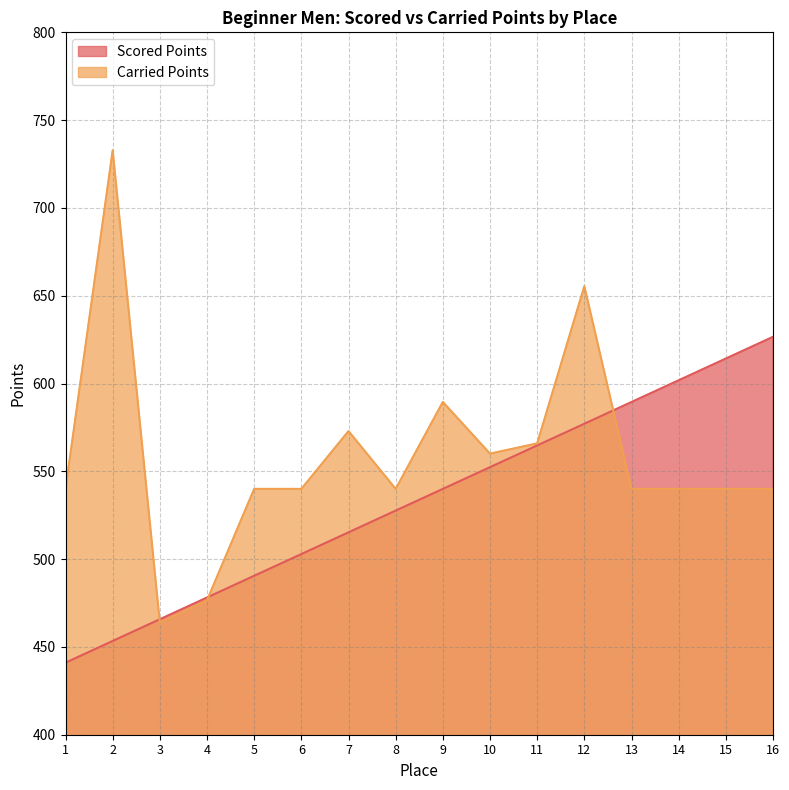

At which category is the sum across all series the highest?

12